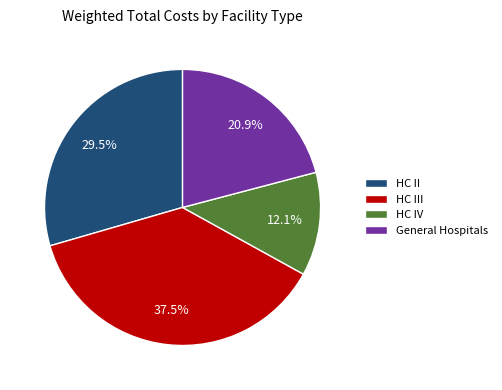

Combined, do General Hospitals and HC III account for over 50%?

Yes